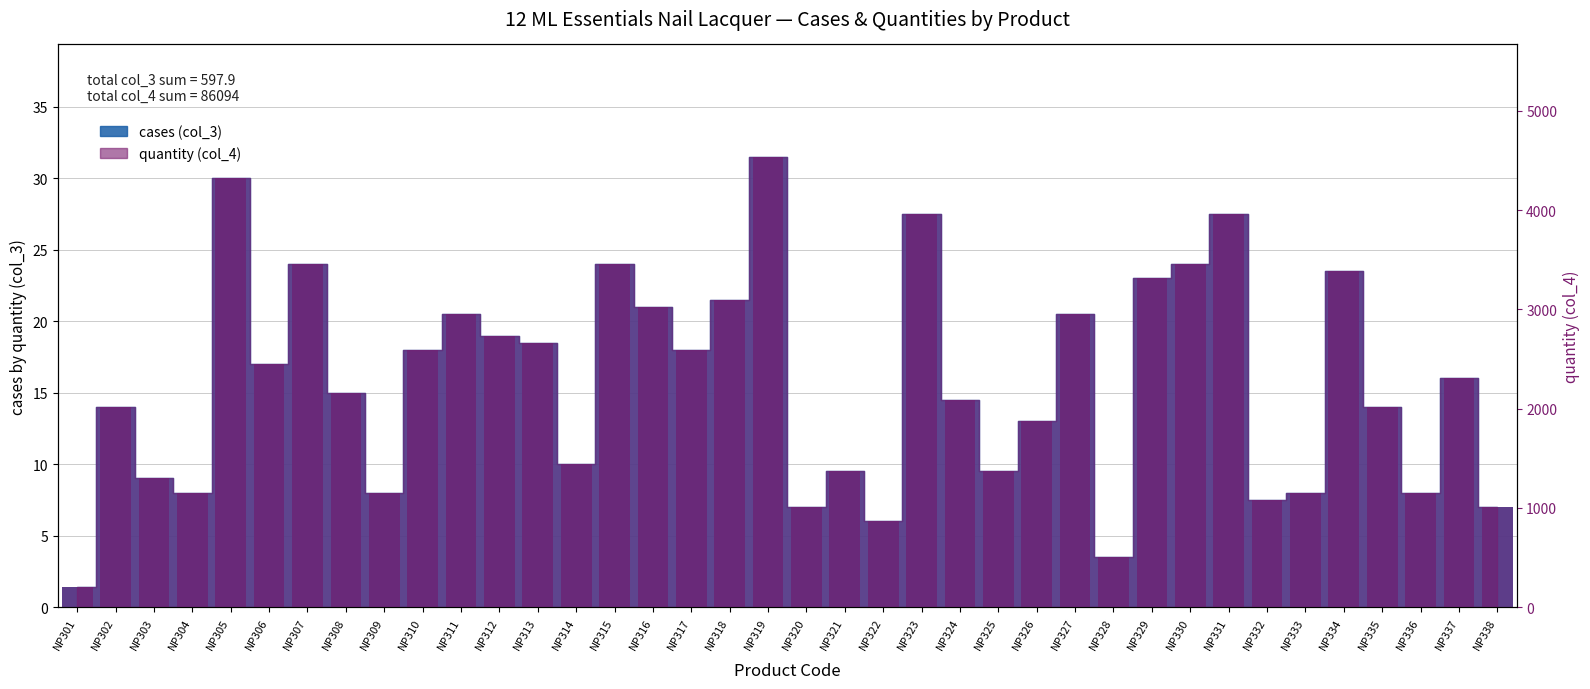

What is the ratio of the value at NP317 to the value at NP338?

2.6